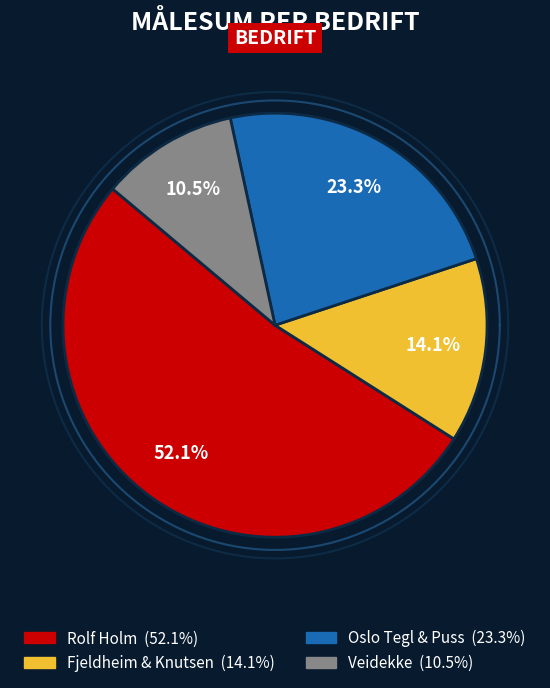

To the nearest percent, what is the difference between the Fjeldheim & Knutsen and Veidekke slice percentages?

4%